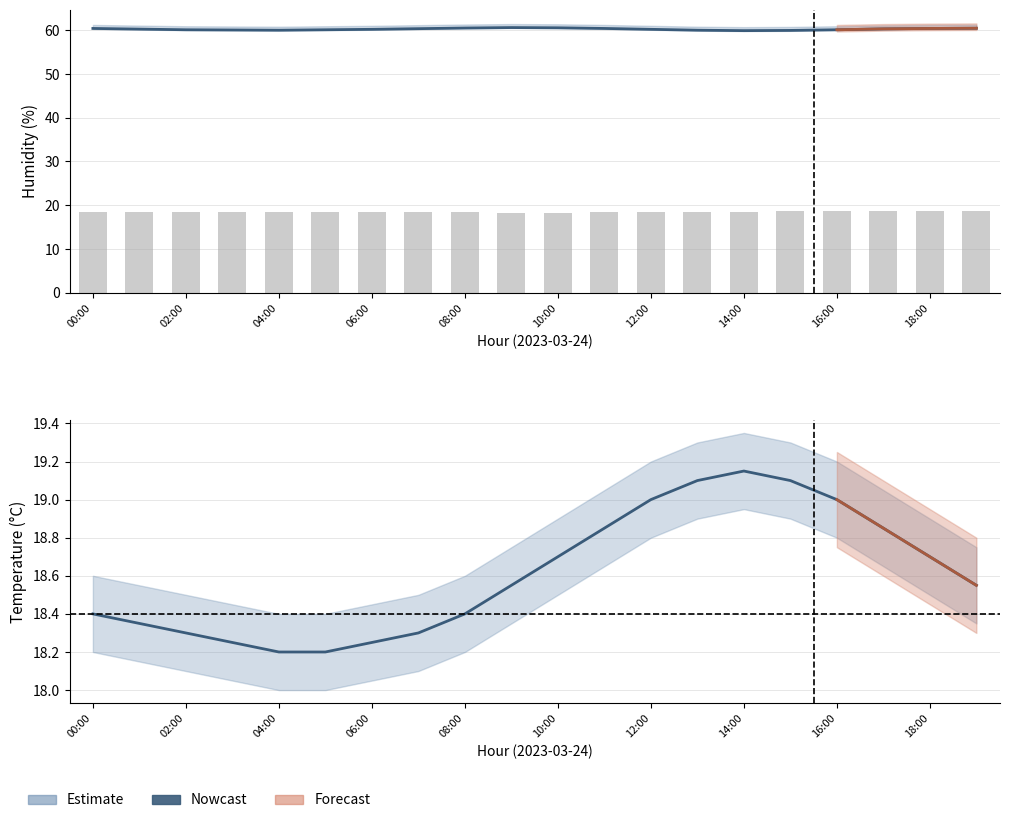

What position from the left is 19:00?

20